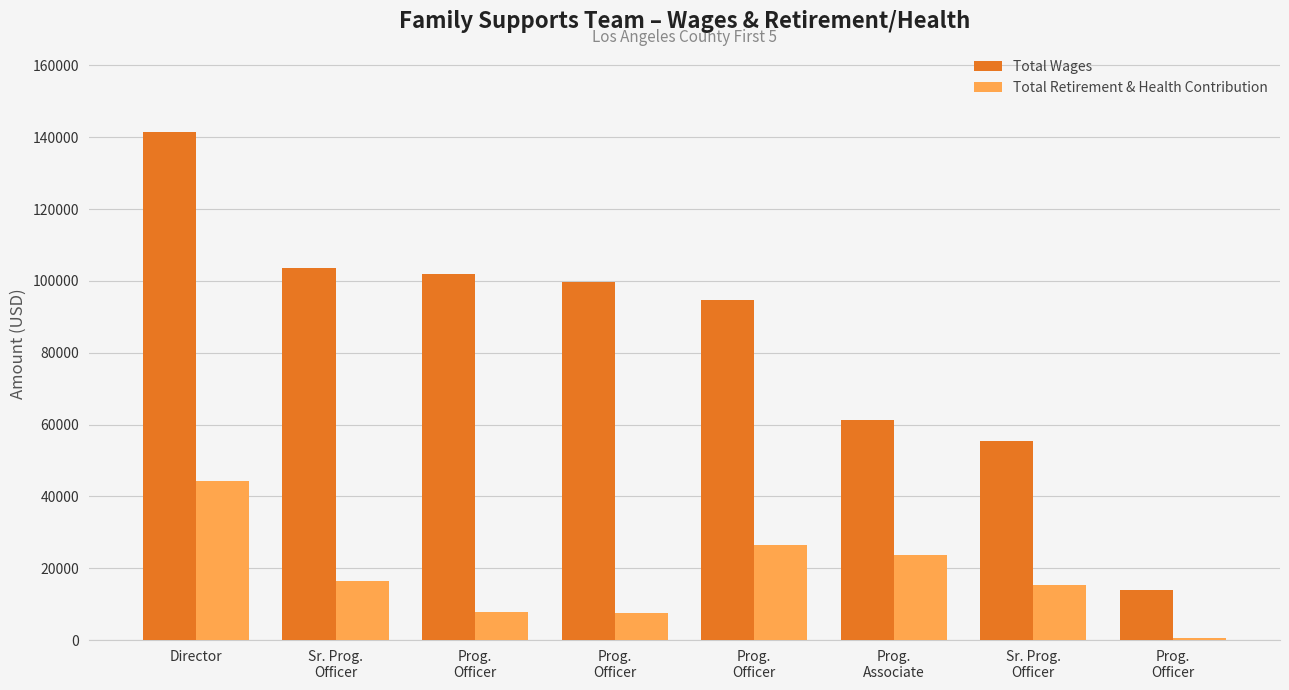

Is the value of Total Retirement & Health Contribution at Prog.
Officer greater than the value of Total Wages at Prog.
Officer?

No